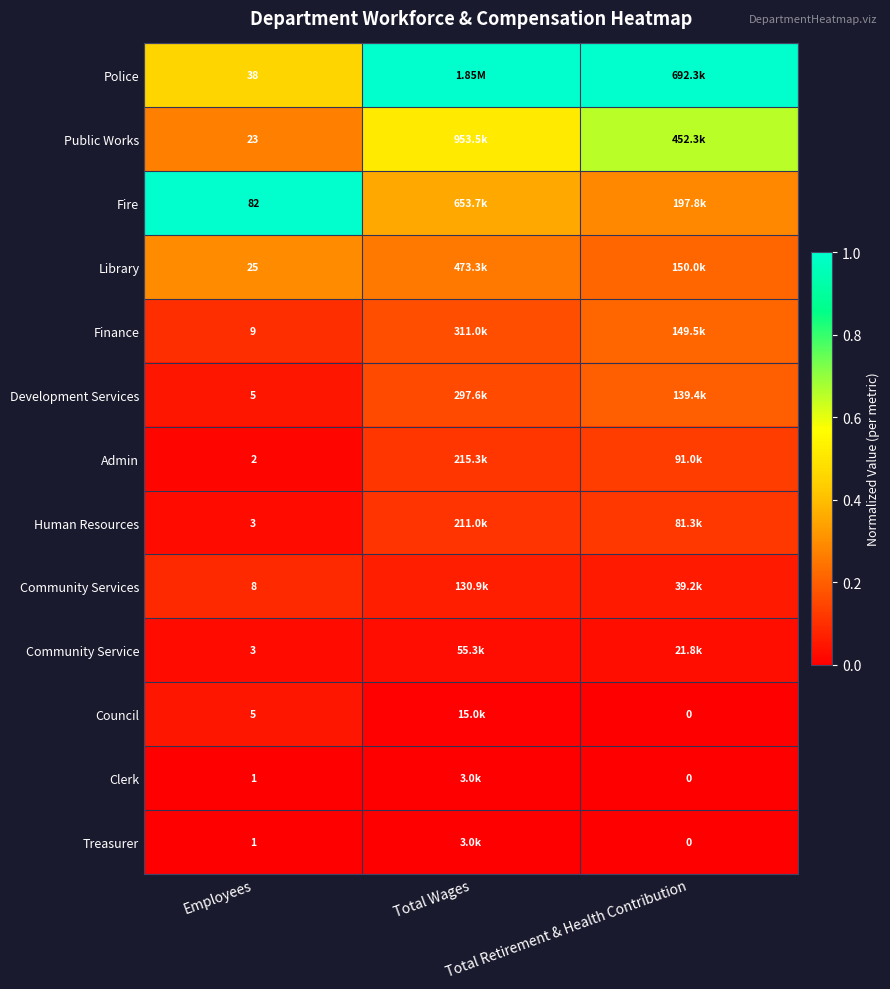

The Community Service series shows 0.1 at Total Wages. True or false?

False